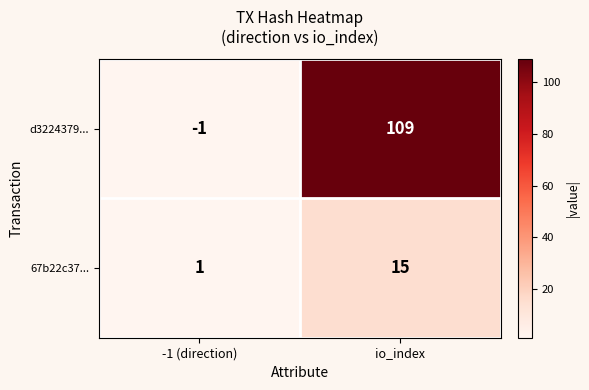

What is the total value across all series at -1 (direction)?

0